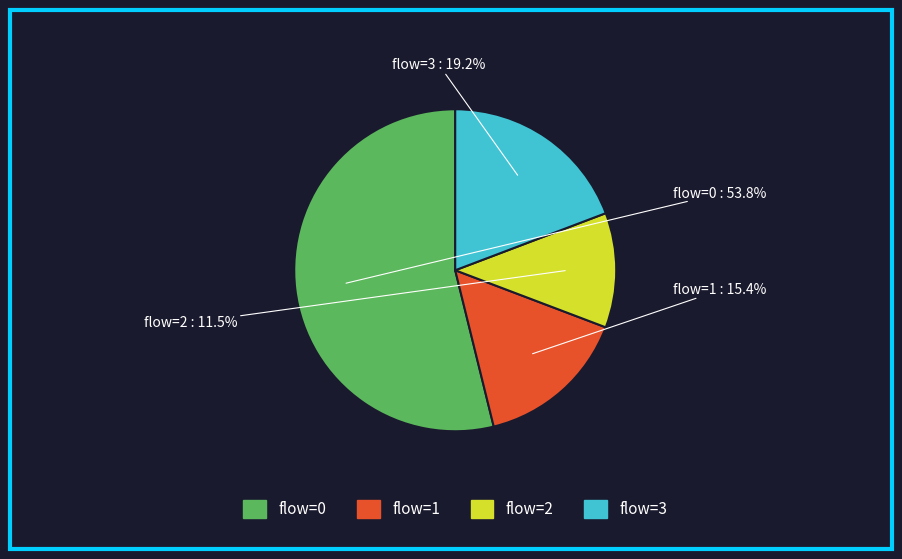

Does any single category account for the majority?

Yes